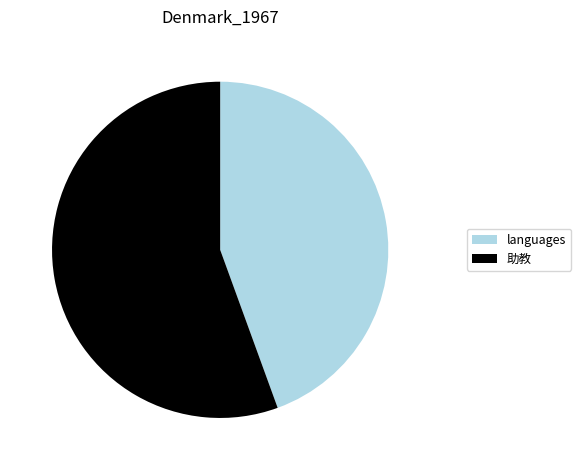

Is there any slice that represents more than half of the pie?

Yes